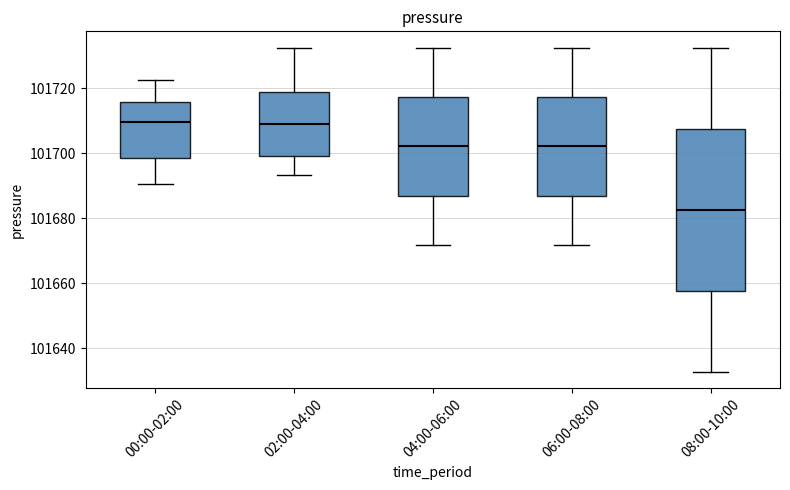

Where does the upper whisker of the box for 08:00-10:00 end on the y-axis? The values are not printed on the chart, so give them approximately, as read against the axis.

101732